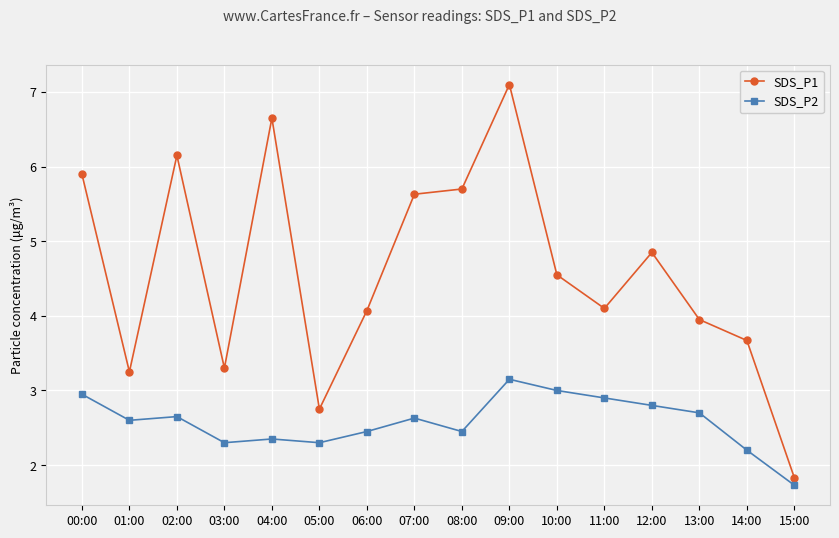

At 14:00, list the series in order from smallest to largest.

SDS_P2, SDS_P1